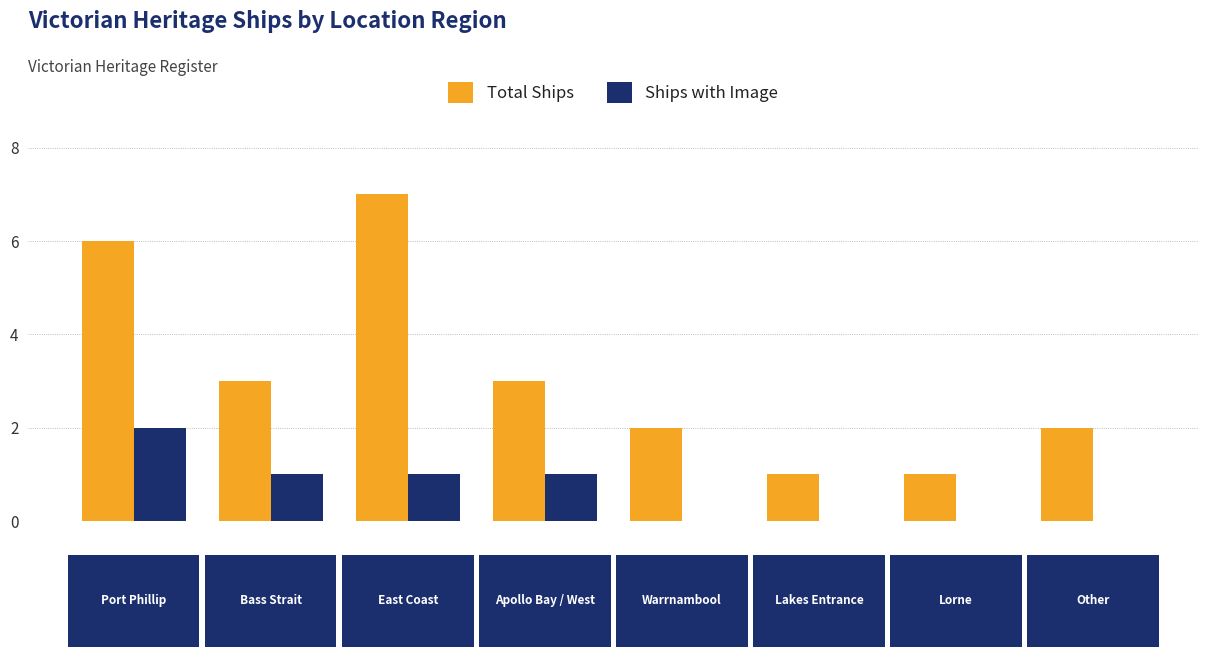

Which series has the largest total across all categories?

Total Ships